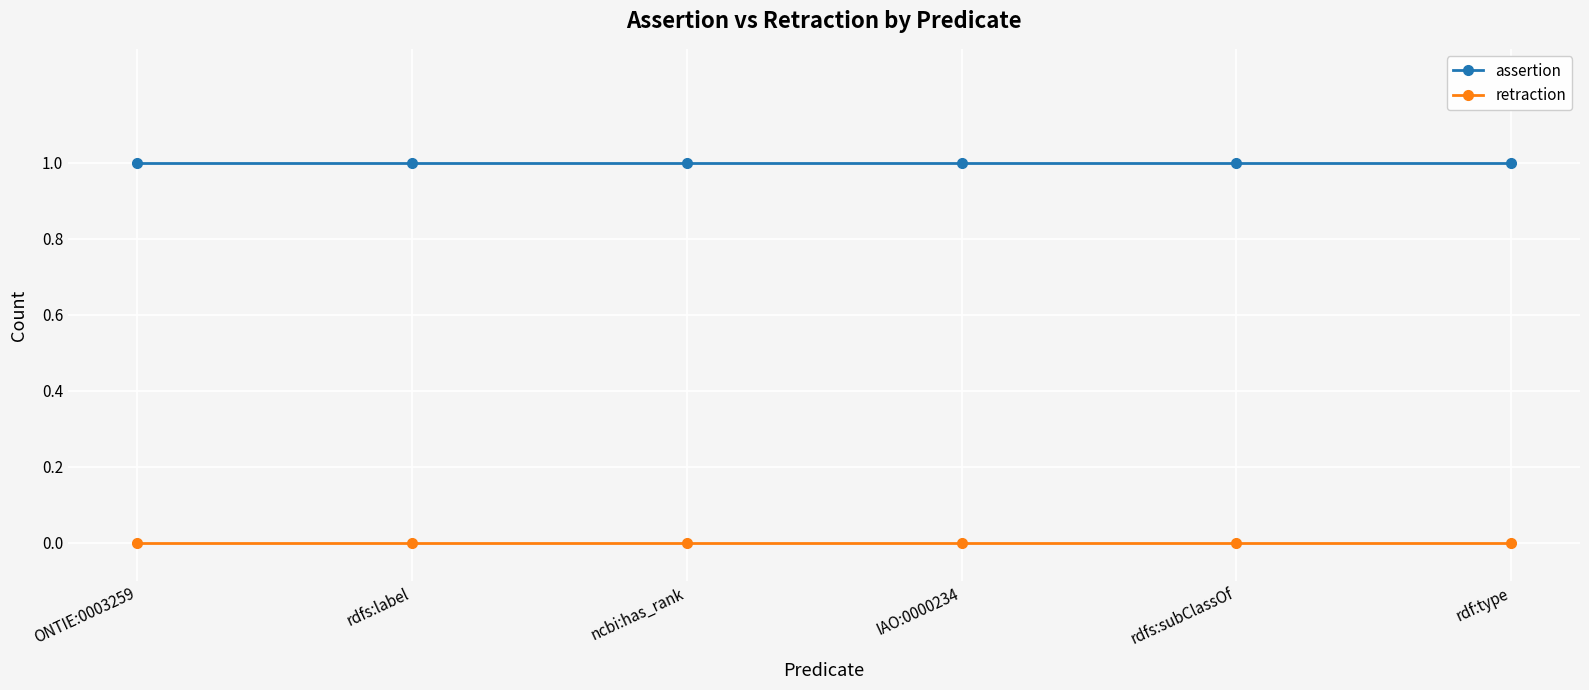

What is the label of the 5th point from the left?

rdfs:subClassOf